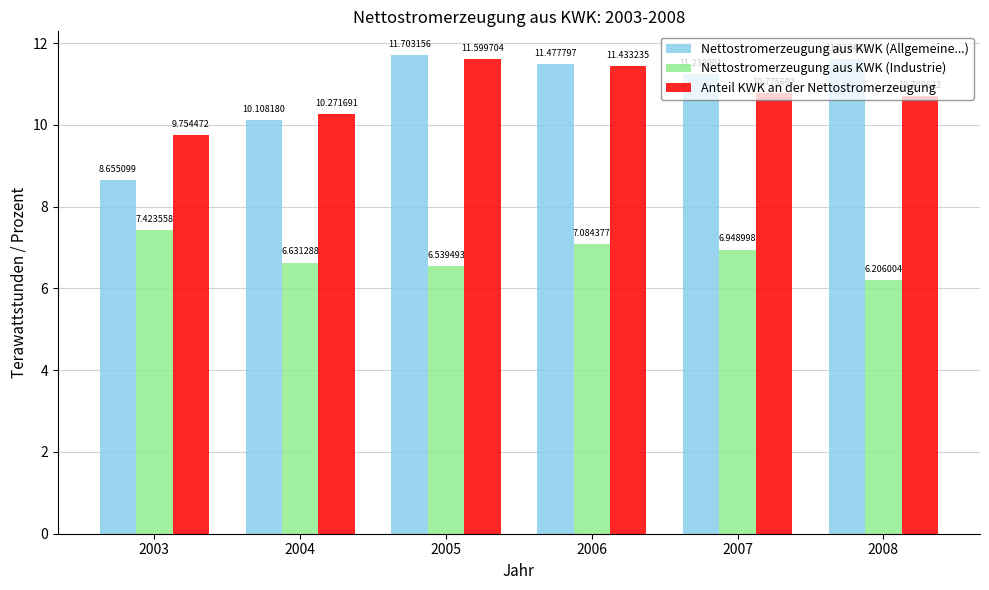

How many values in the Nettostromerzeugung aus KWK (Allgemeine...) series exceed 11?

4